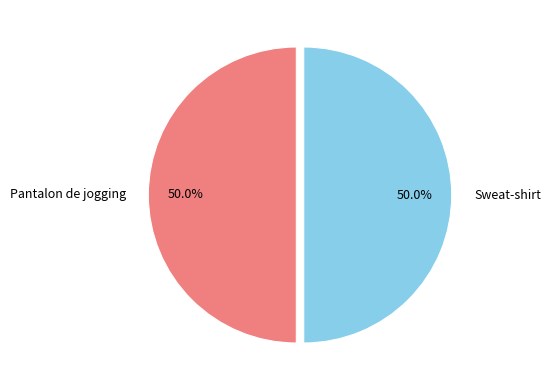

How much of the chart is everything except Sweat-shirt?

50.0%